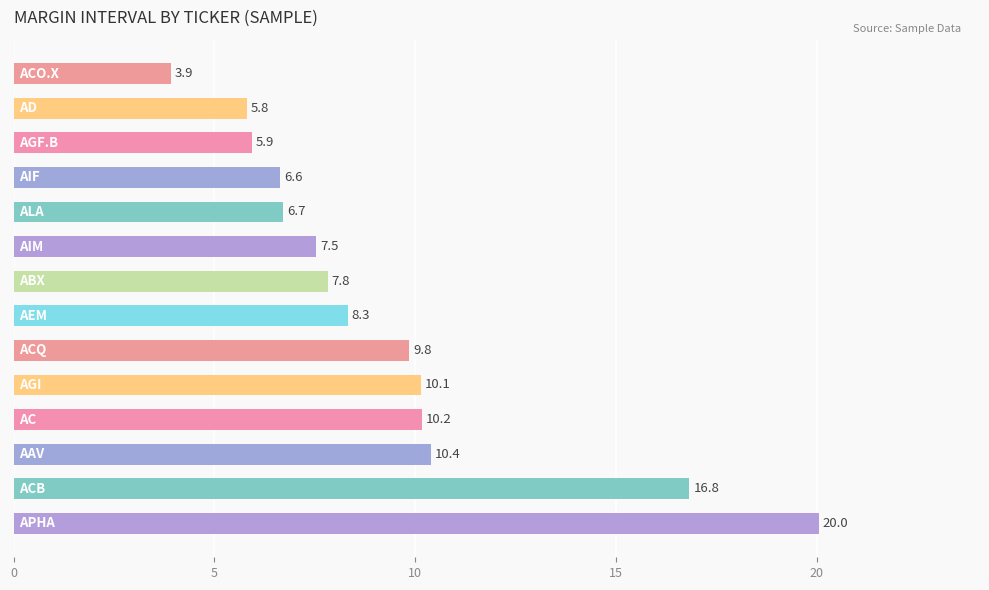

What is the greatest value displayed?

20.0